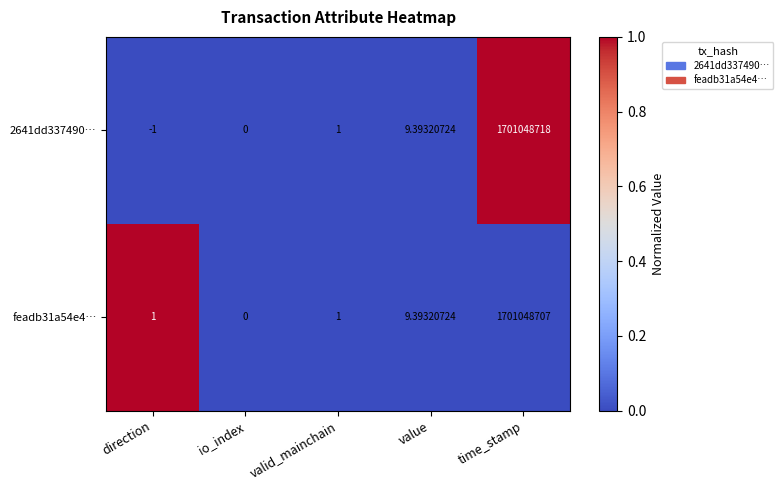

Which series has the largest total across all categories?

2641dd337490…